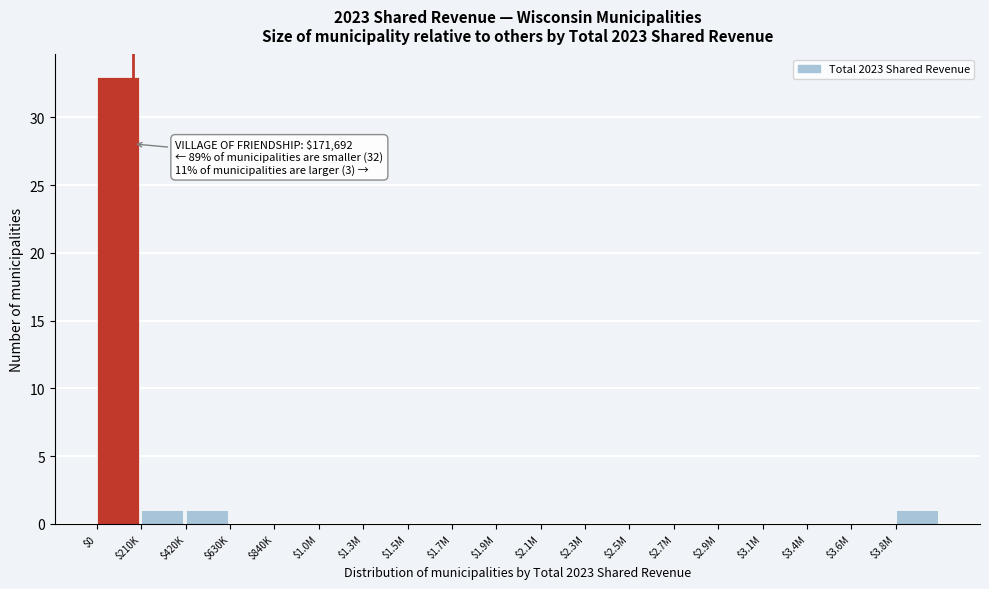

The chart shows a value of 0 at $2.5M. True or false?

True